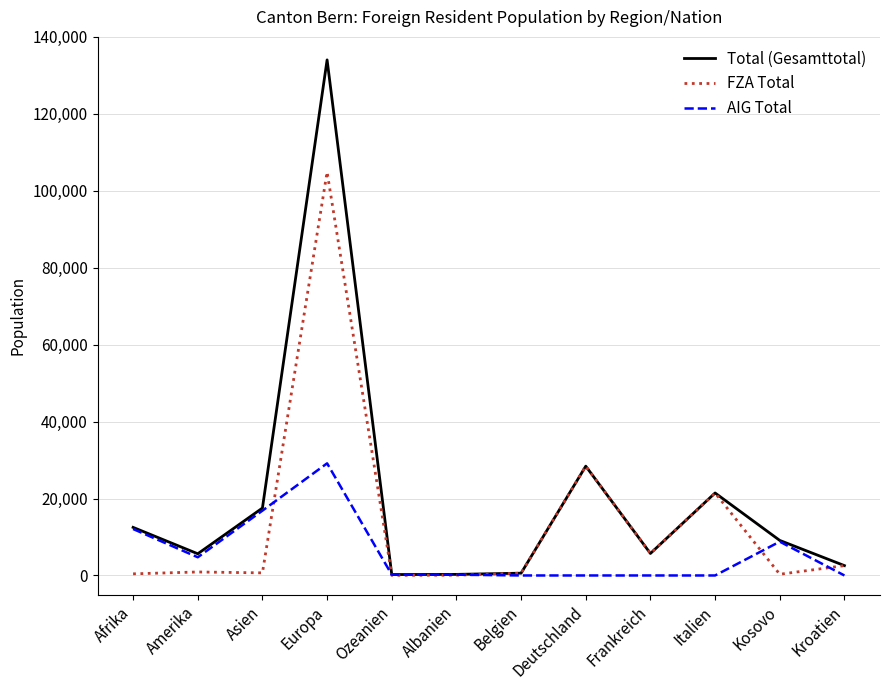

In Total (Gesamttotal), how many points are lower than both neighbors (excluding endpoints)?

3